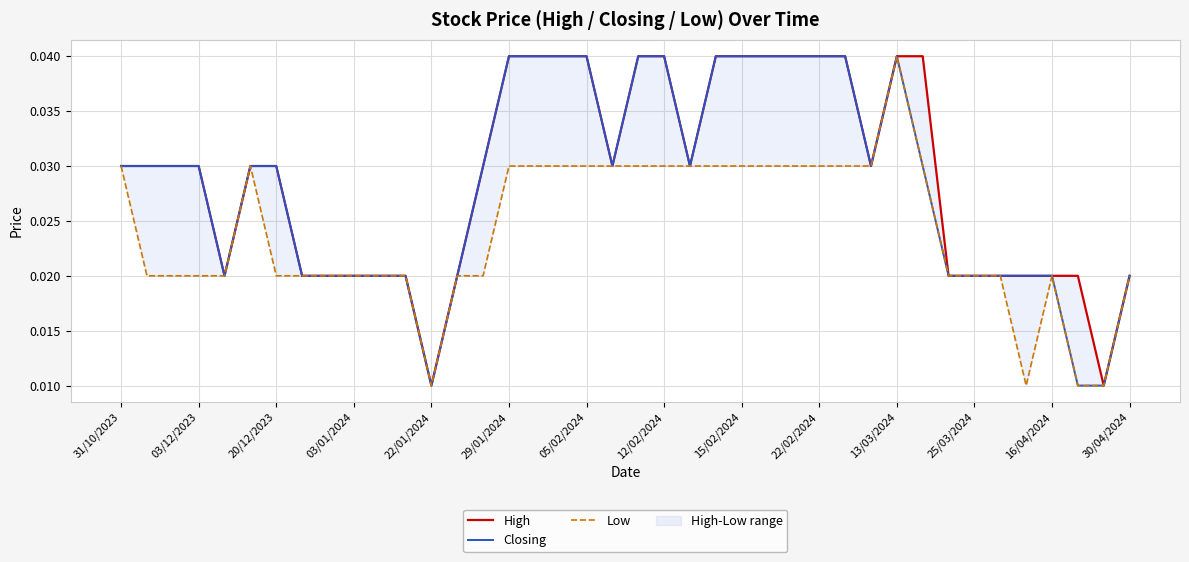

How many distinct data groups are displayed?

3